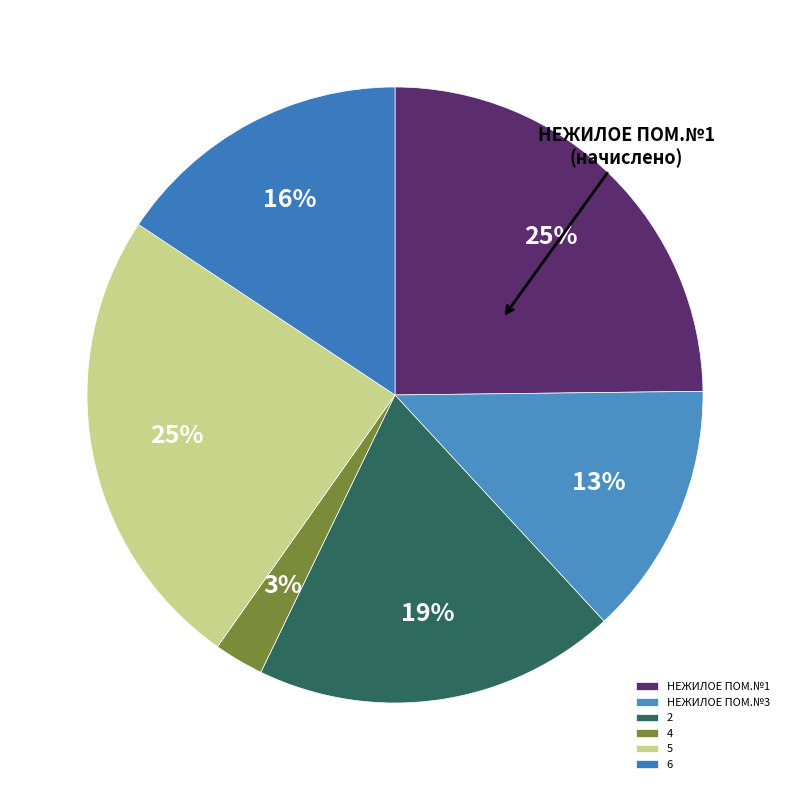

To the nearest percent, what percentage of the pie is 6?

16%